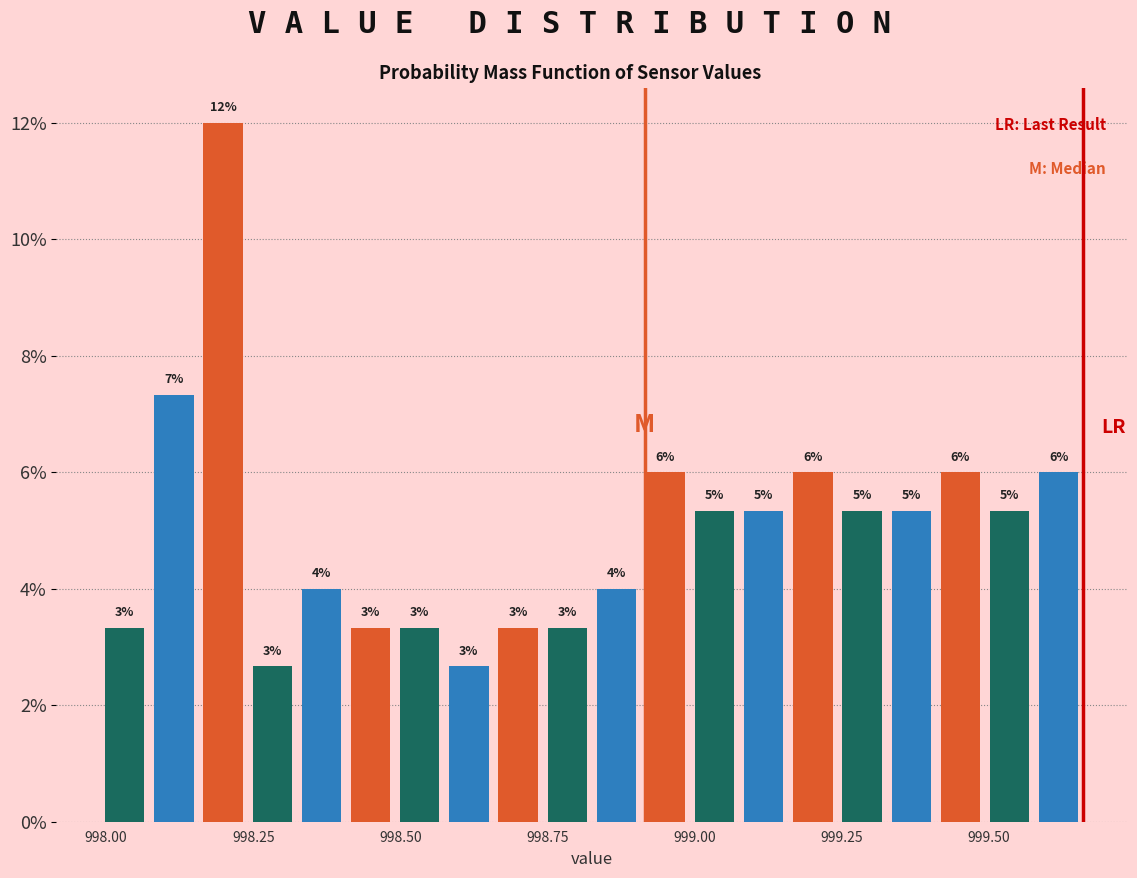

Read against the x-axis, roughly where is the centre of the tallest bar?

998.20